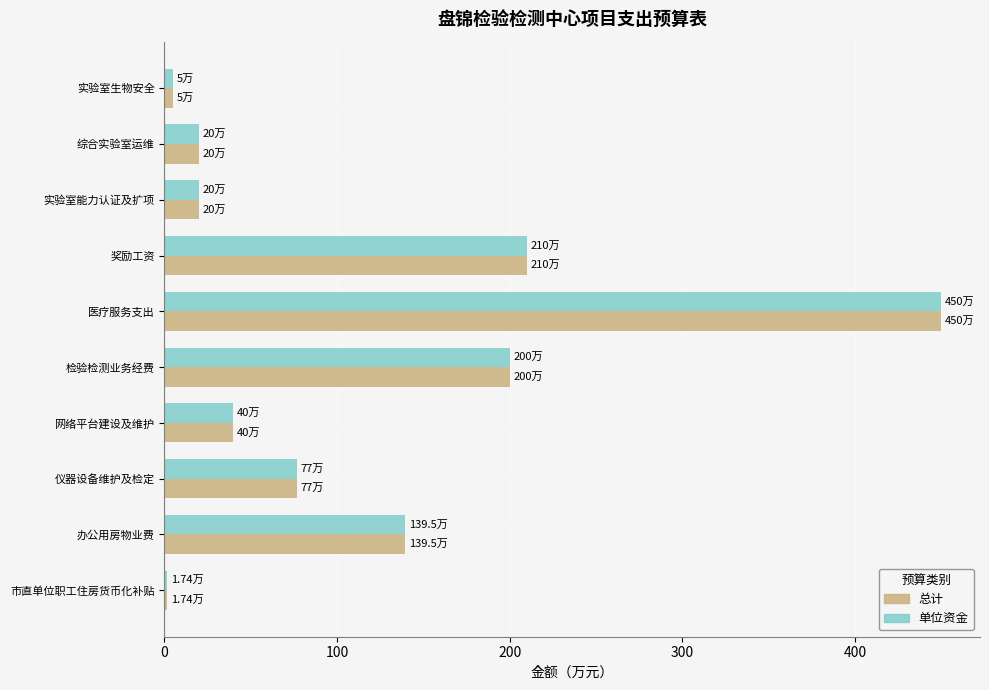

At how many categories does at least one series exceed 307?

1